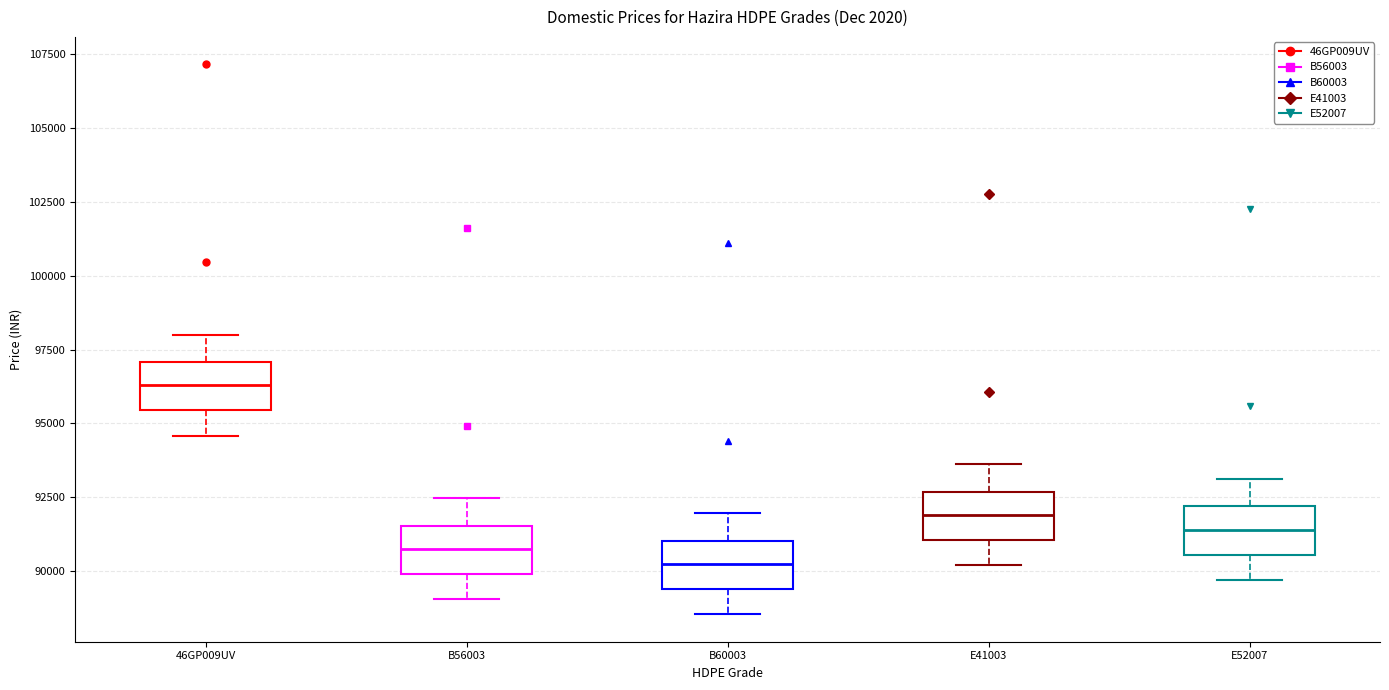

Which box has the lowest median line?

B60003